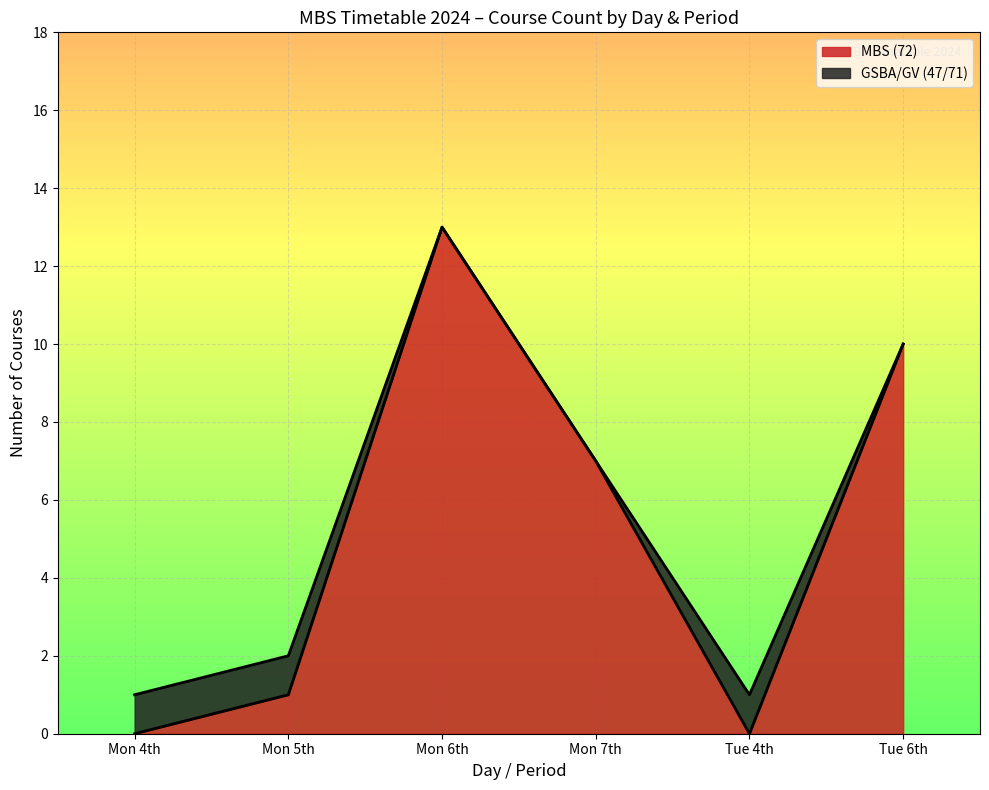

Is the value of Spring Mon 6th at 720139 greater than the value of Spring Mon 7th at 720143?

Yes